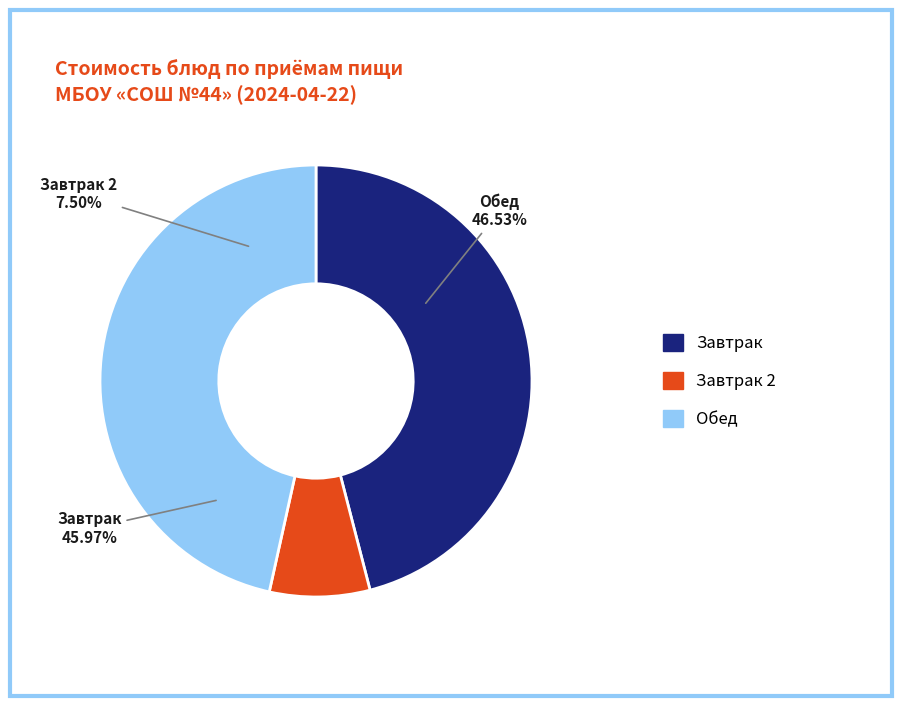

True or false: чурек (обед) accounts for 2% of the total.

True